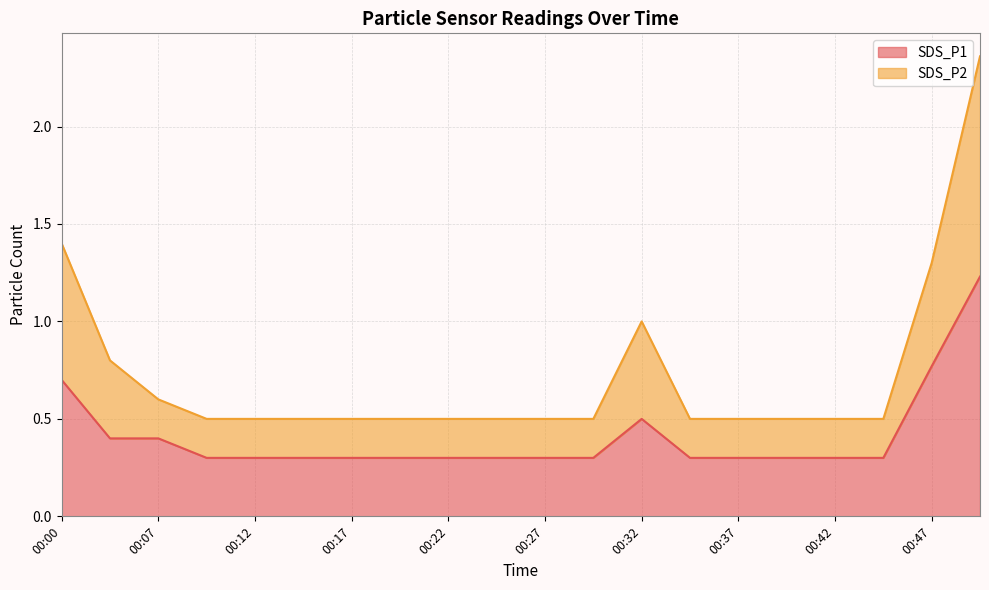

What are all the series names shown in the legend?

SDS_P1, SDS_P2